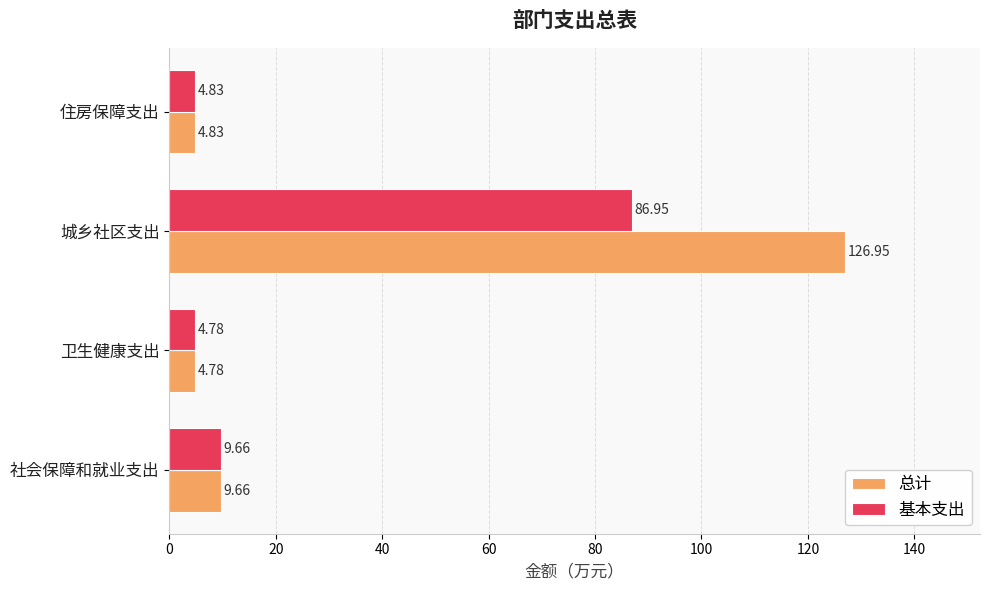

List the labels in order of 基本支出 value, smallest first.

卫生健康支出, 住房保障支出, 社会保障和就业支出, 城乡社区支出